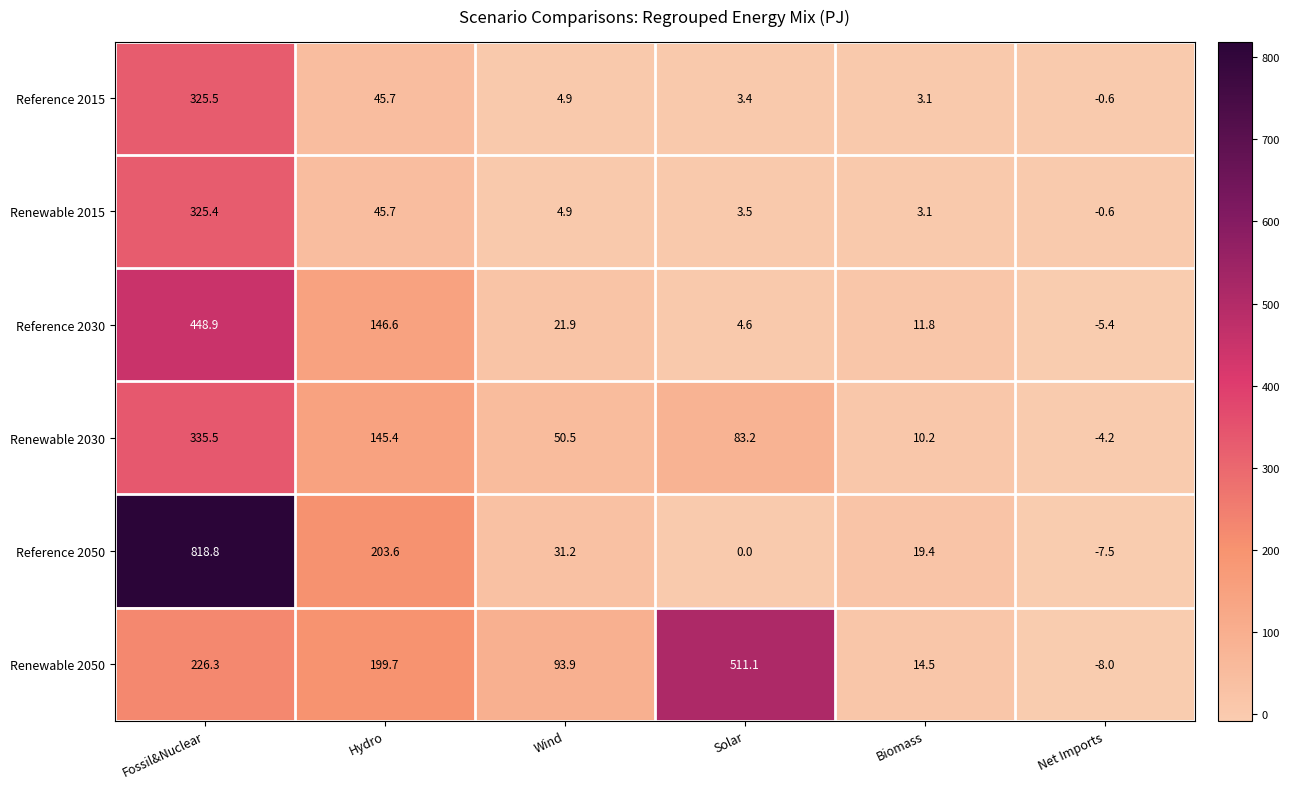

What is the total value across all series at Solar?

605.8